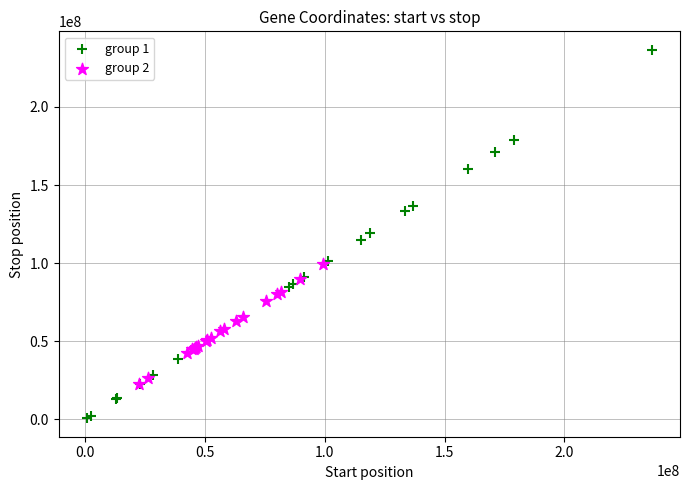

Which series has the widest spread of Y values?

group 1